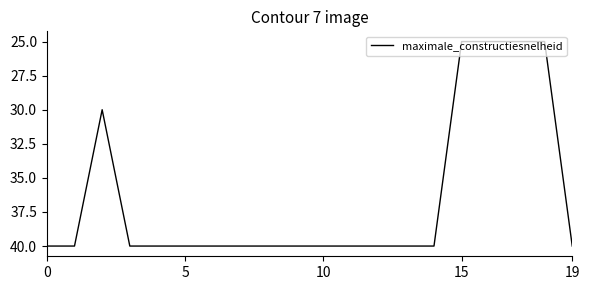

What is the smallest value displayed?

25